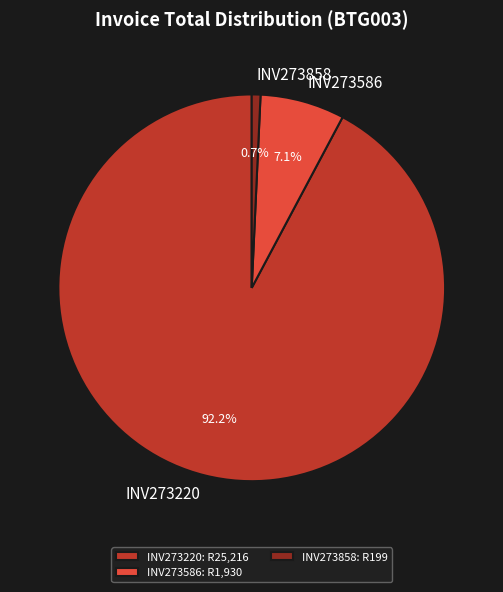

What percentage do INV273586 and INV273858 together represent?

7.8%